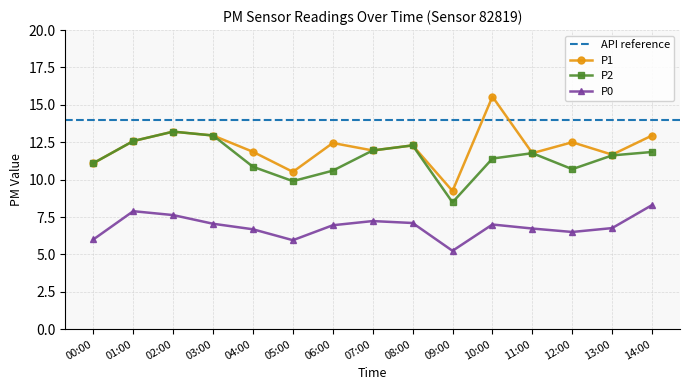

How many distinct data groups are displayed?

3